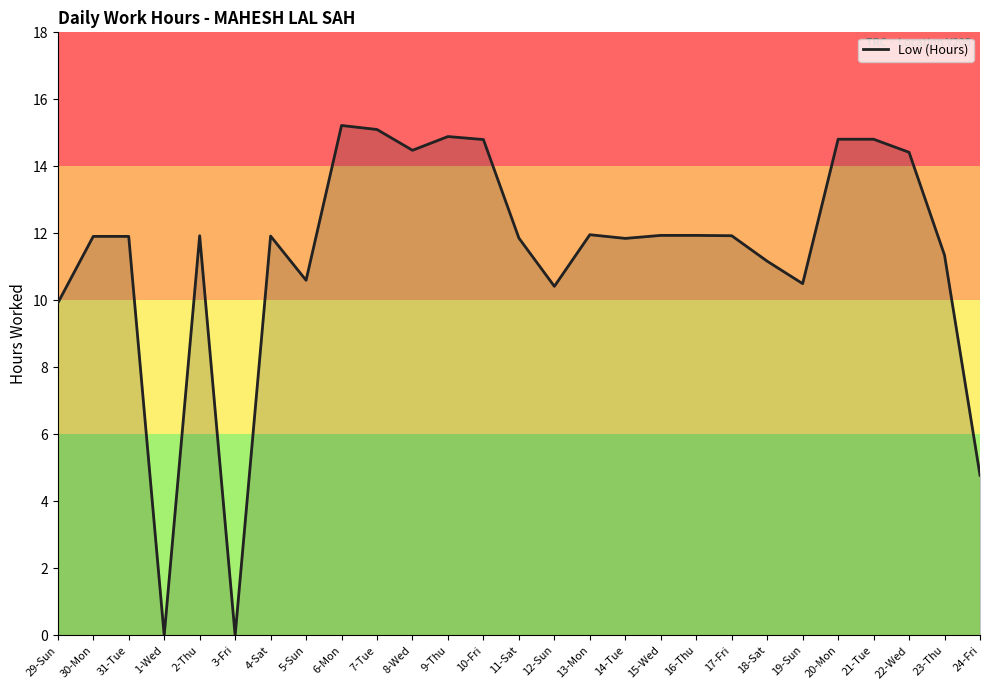

What is the change in value from 4-Sat to 8-Wed?

+2.6